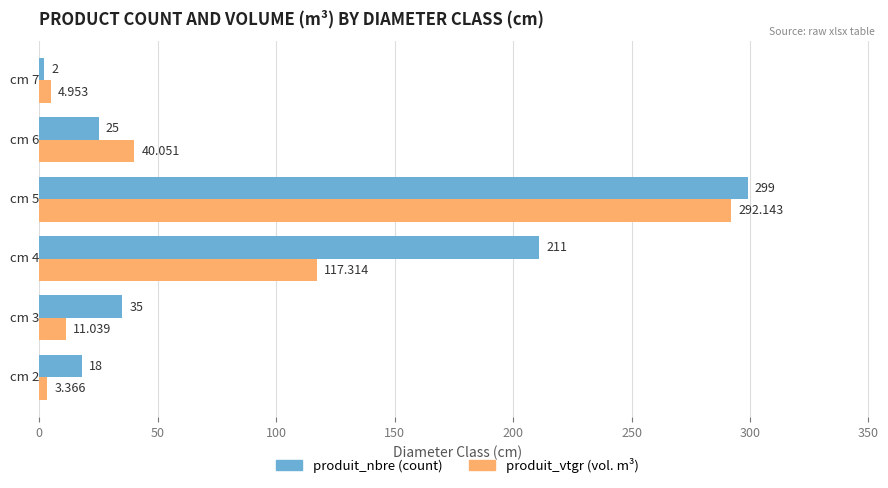

Count the number of data series in this chart.

2